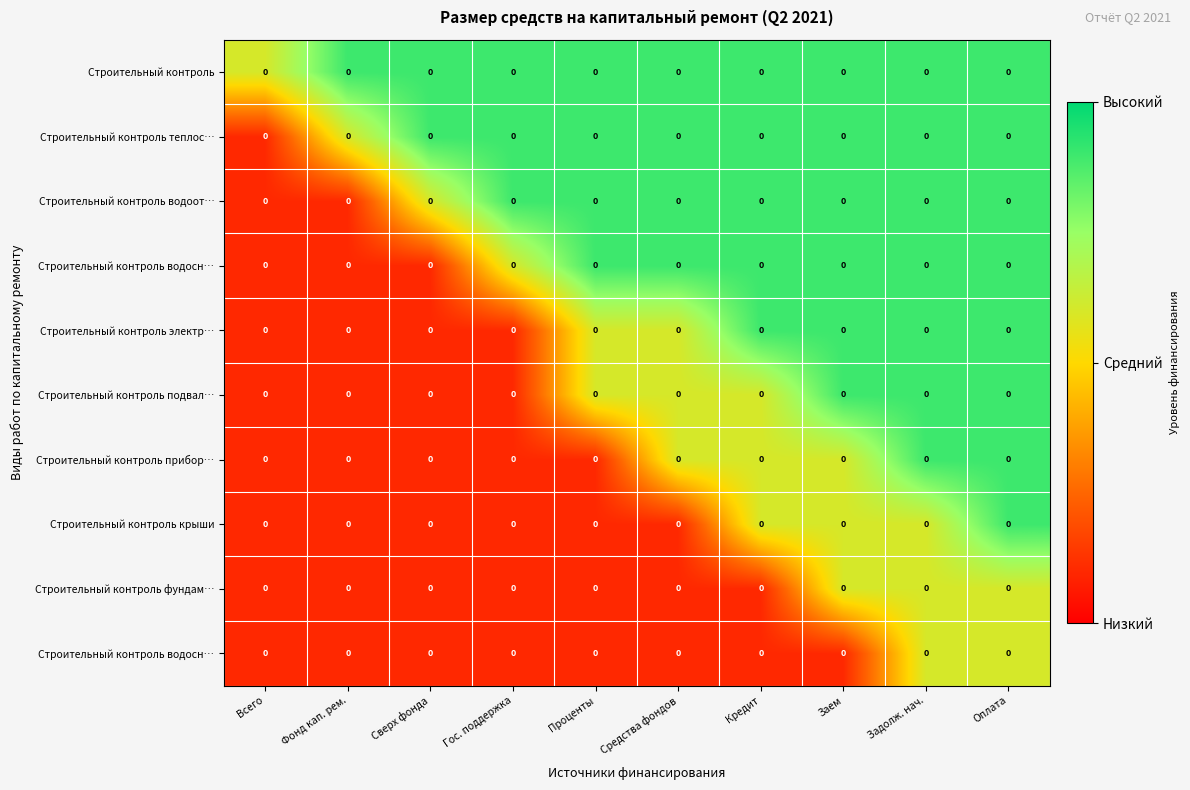

At which category is the sum across all series the highest?

Оплата